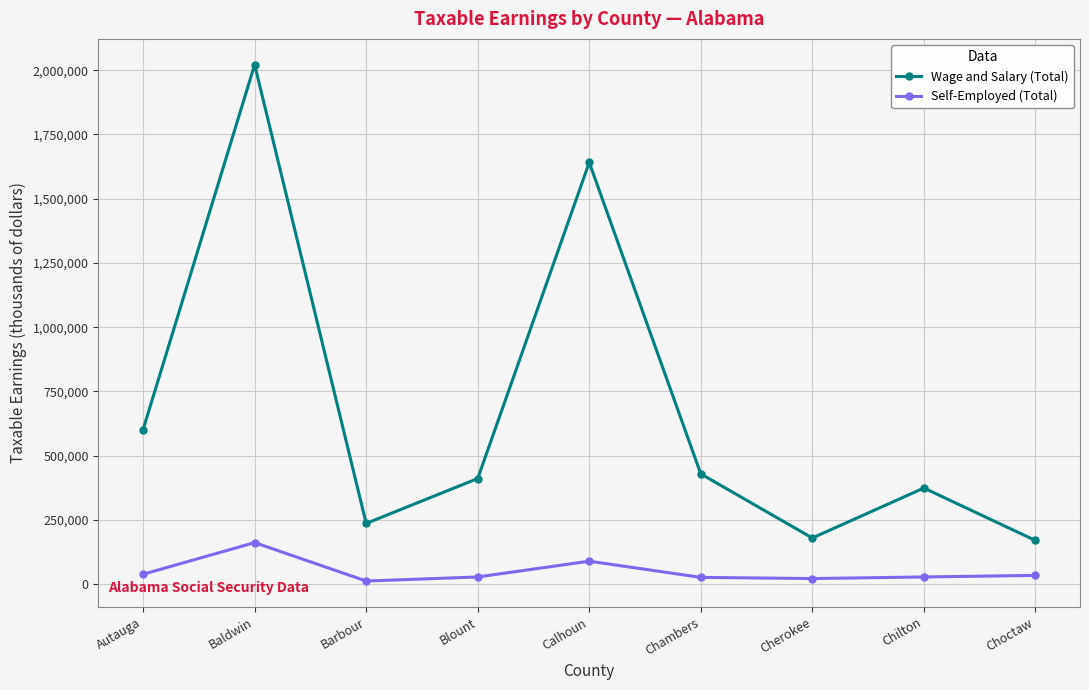

Count the number of data series in this chart.

2